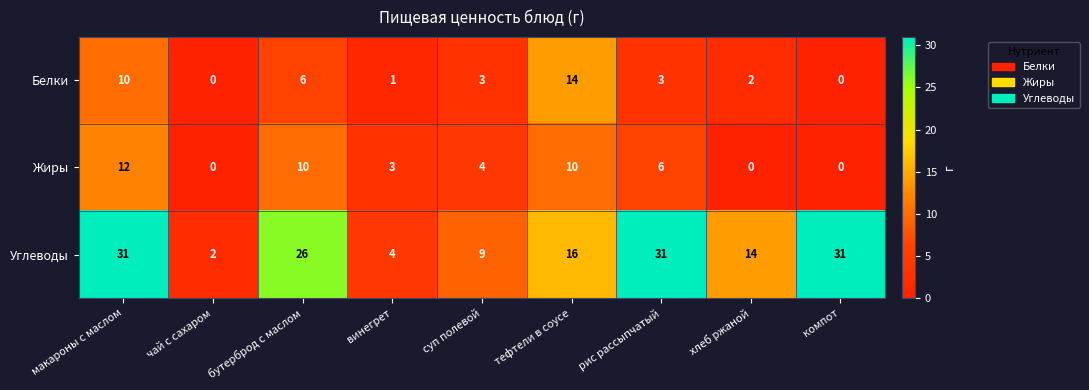

At which label does Белки reach its peak?

тефтели в соусе